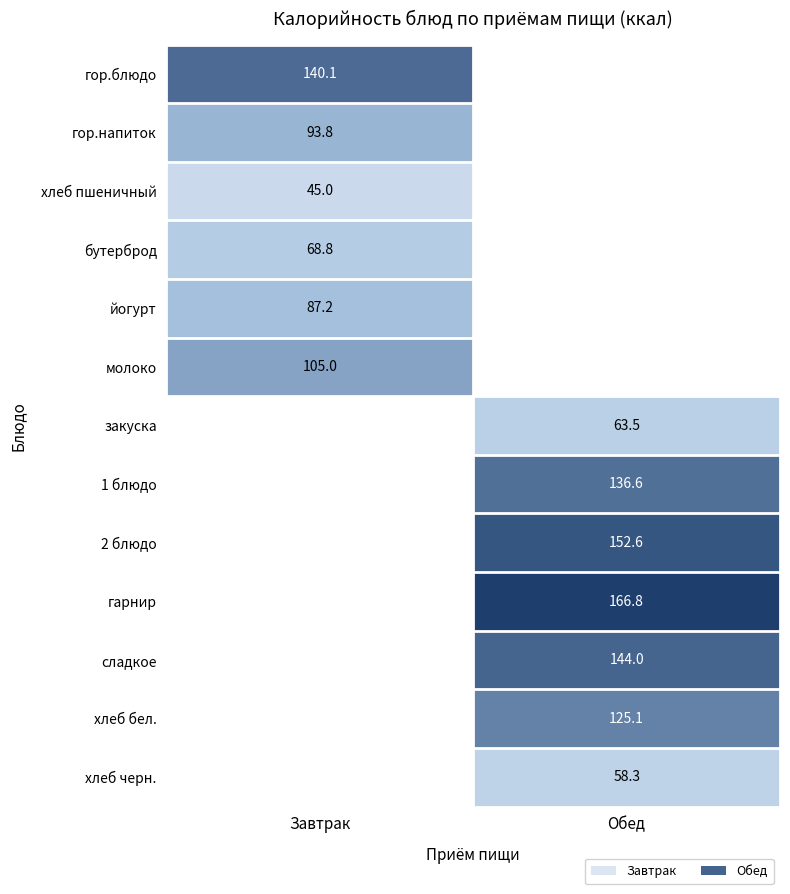

The value of гарнир at Обед is 166.8. True or false?

True